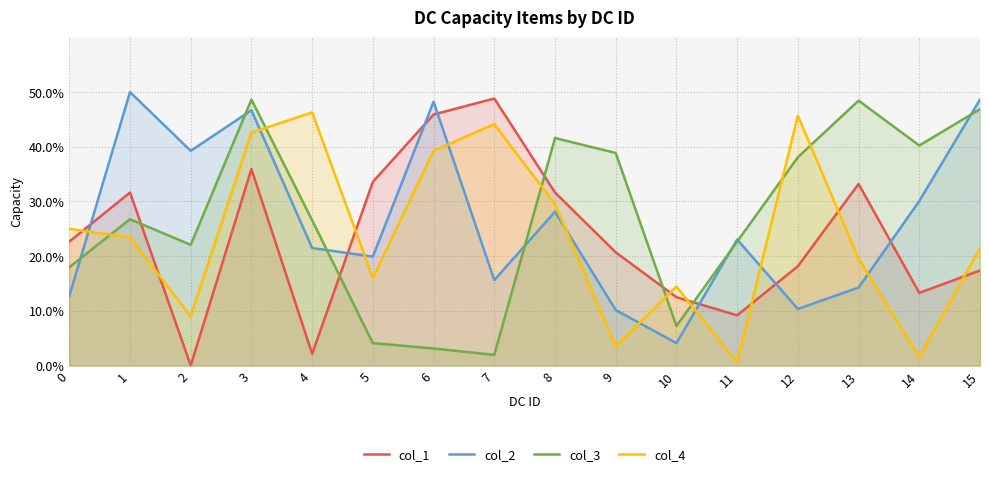

What is the difference between the highest and lowest values at 8?

0.1